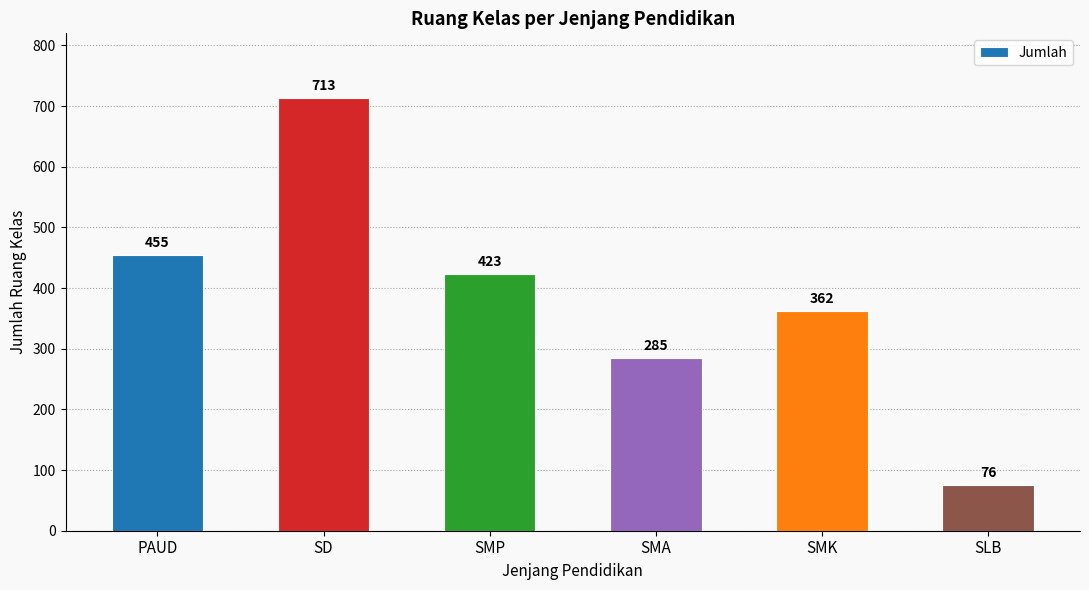

How many bars are there in total?

6